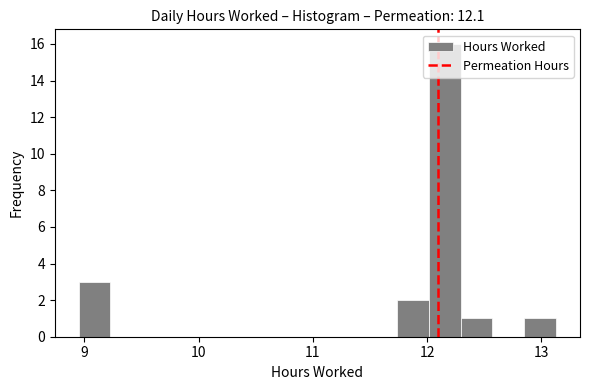

Around what value on the x-axis is the tallest bar? Give the approximate position of its centre, as read against the axis.

12.2